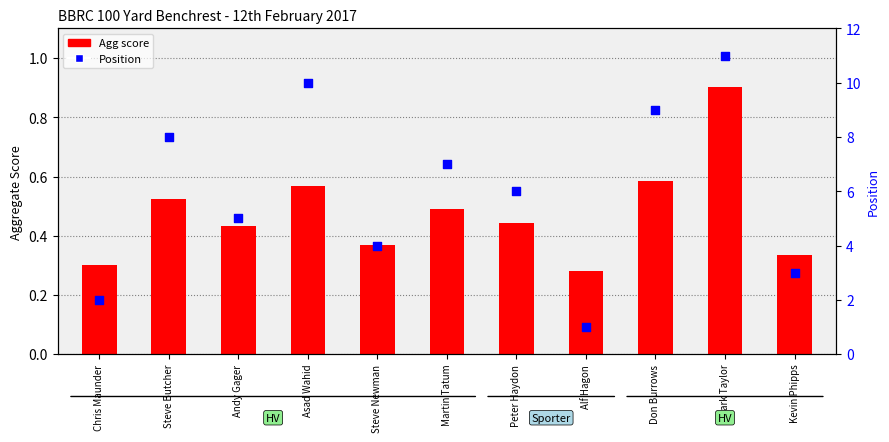

At how many categories does at least one series exceed 4?

7